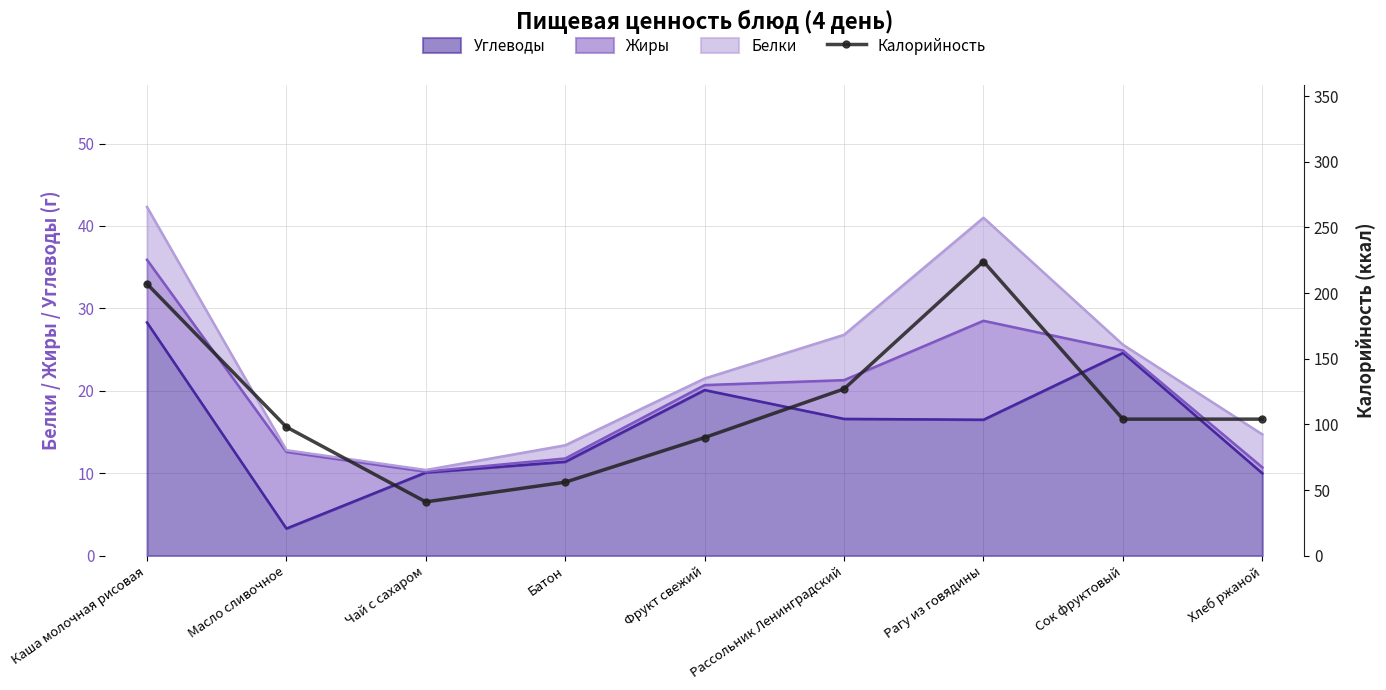

Where is the data nearest to the value 132?

Рассольник Ленинградский